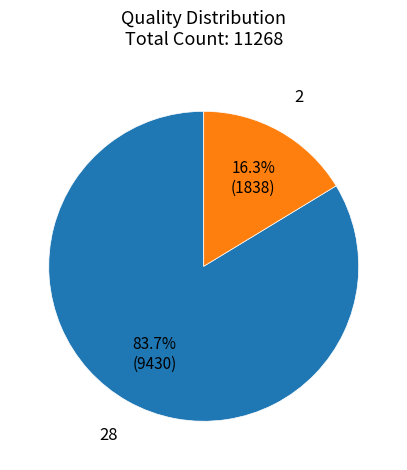

How many segments does this pie chart have?

2